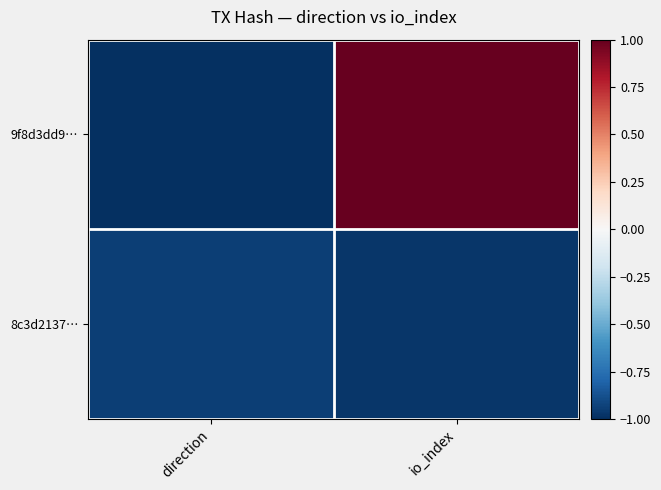

At which category is the sum across all series the highest?

io_index